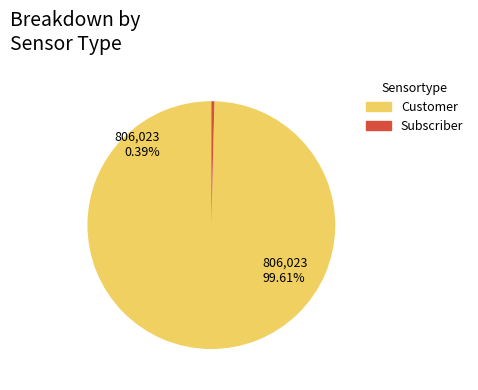

Rank the series by their average value, from lowest to highest.

Subscriber, Customer